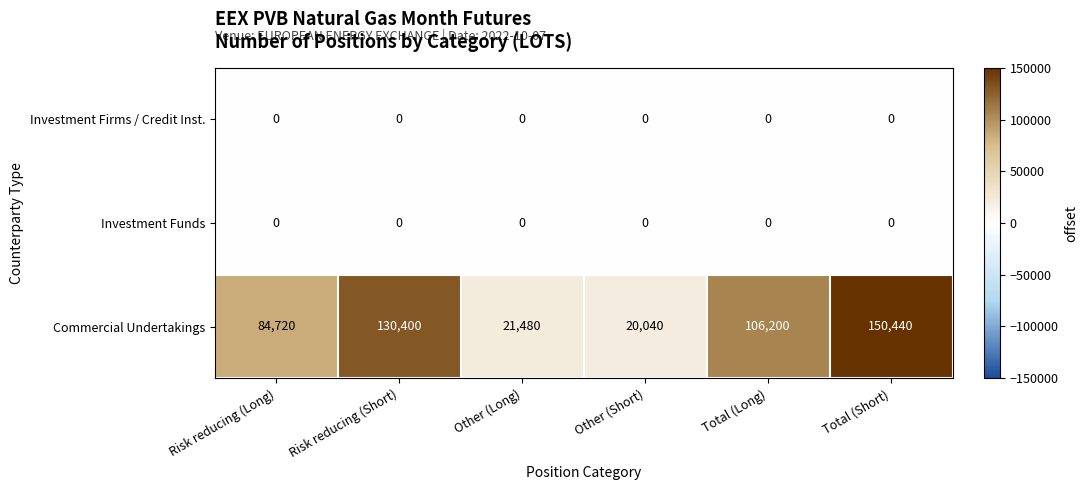

What is the difference between the maximum and minimum values in the Commercial Undertakings series?

130400